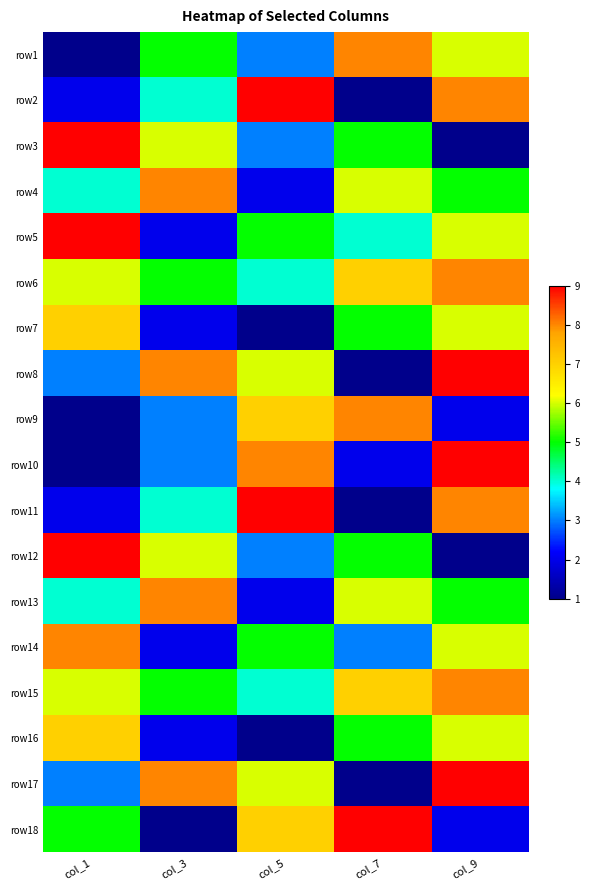

At which category is the sum across all series the highest?

col_9